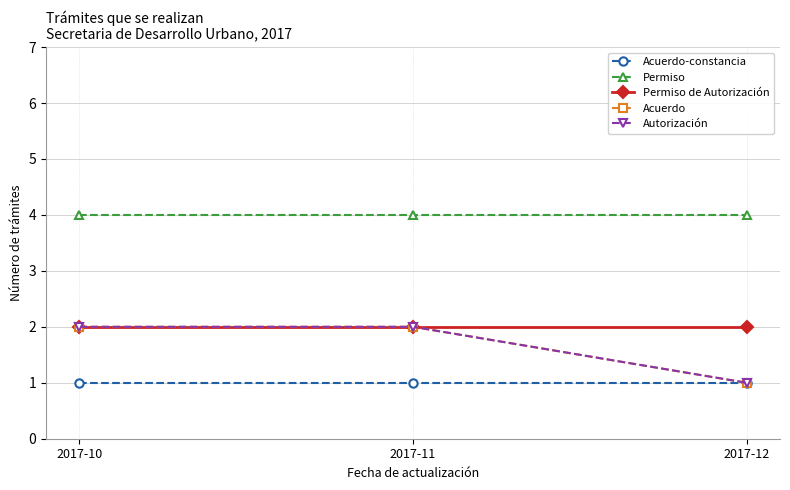

What is the difference between the highest and lowest values at 2017-11?

3